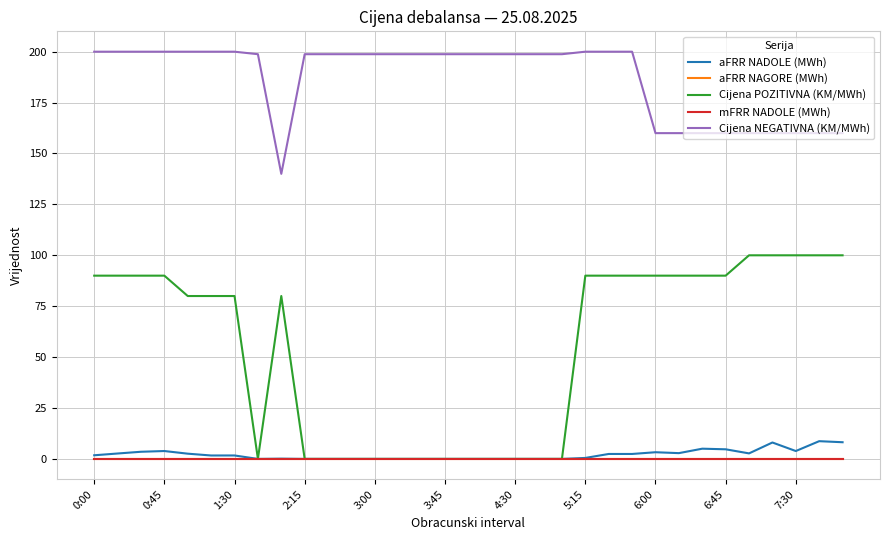

What is the maximum value shown in the chart?

200.0